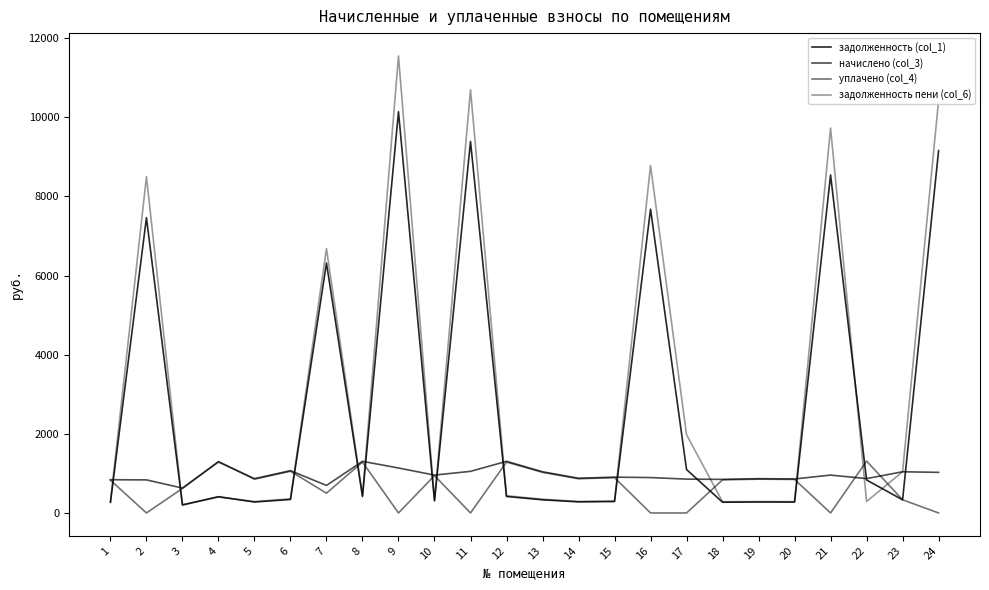

At how many categories does at least one series exceed 10656?

2